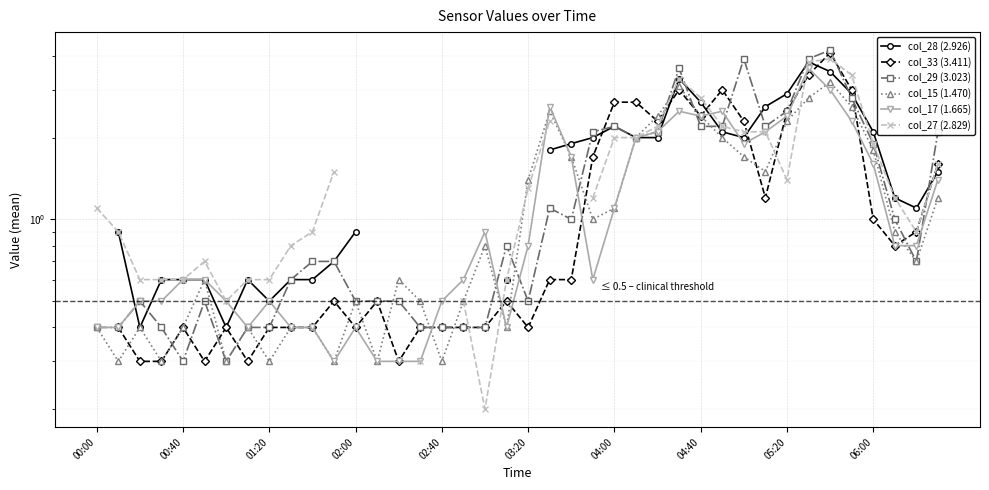

What is the sum of all col_29 (3.023) values?

53.7